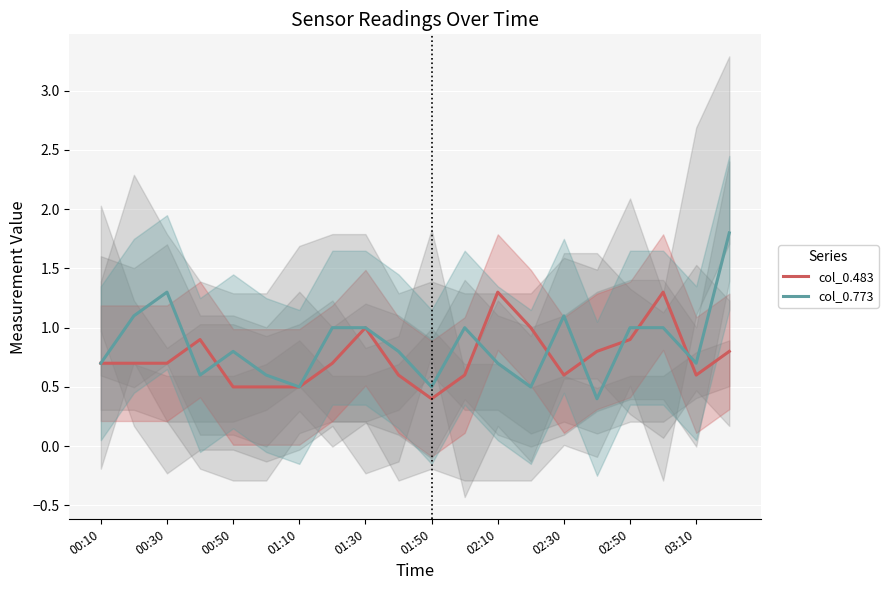

Rank the series by their average value, from highest to lowest.

col_0.773, col_0.483